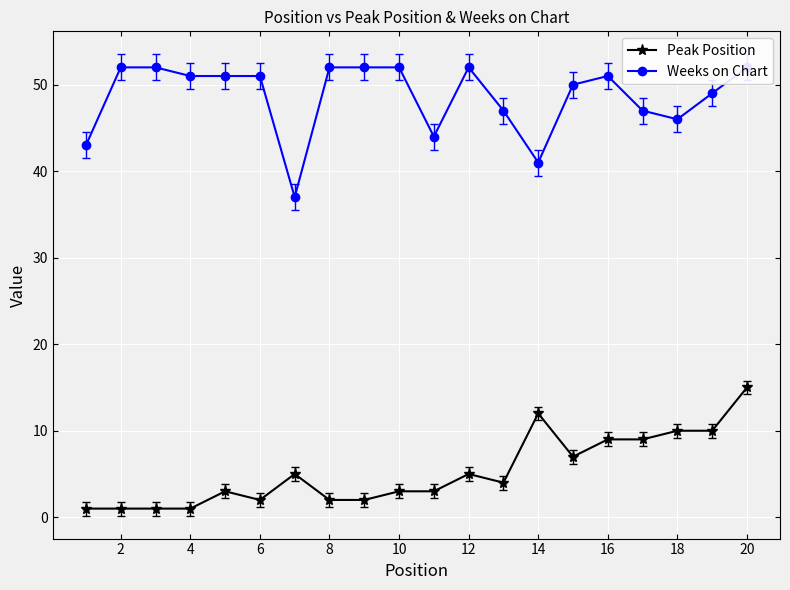

Rank the series by their maximum value, from lowest to highest.

Peak Position, Weeks on Chart